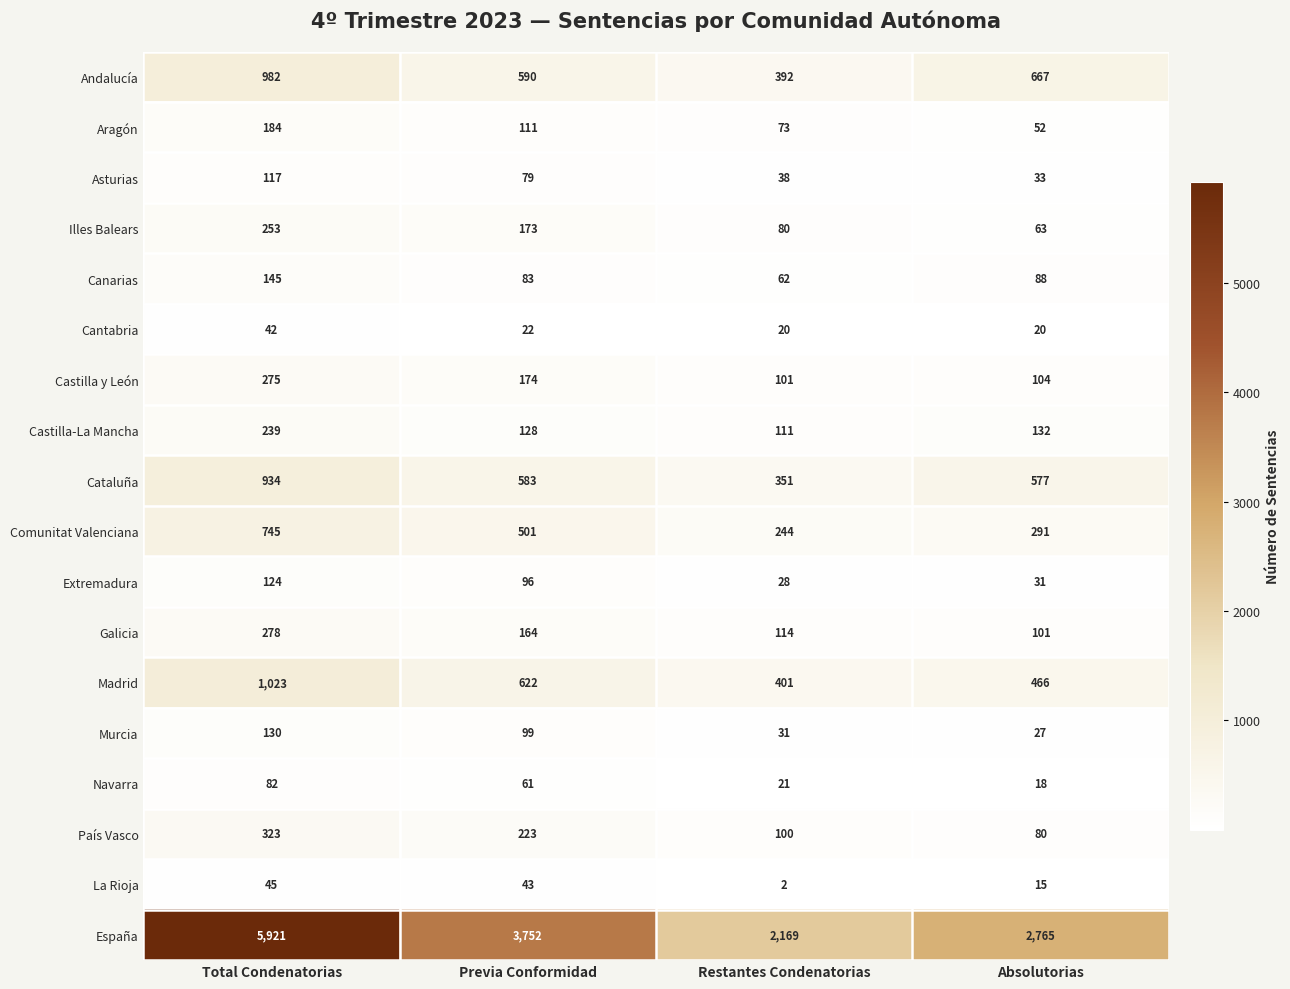

Between Total Condenatorias and Previa Conformidad, which series saw the biggest shift?

España